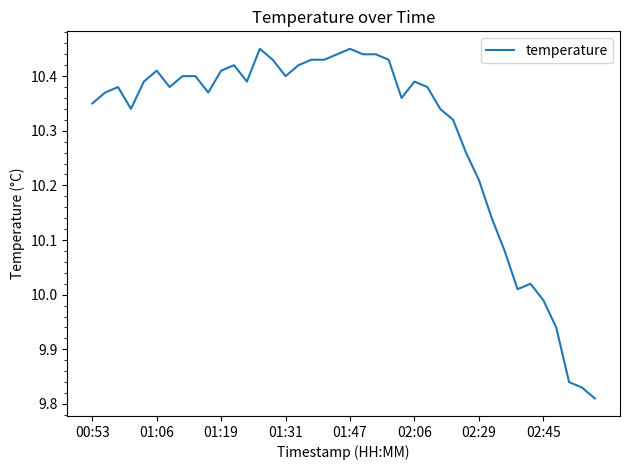

What is the difference between the maximum and minimum values?

0.6